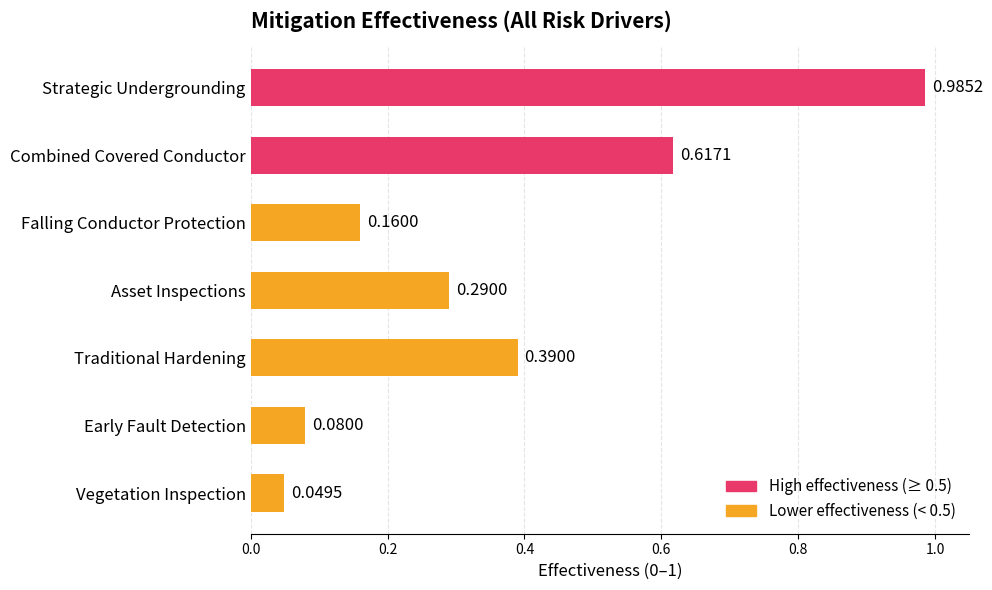

Which has a higher value, Early Fault Detection or Traditional Hardening?

Traditional Hardening